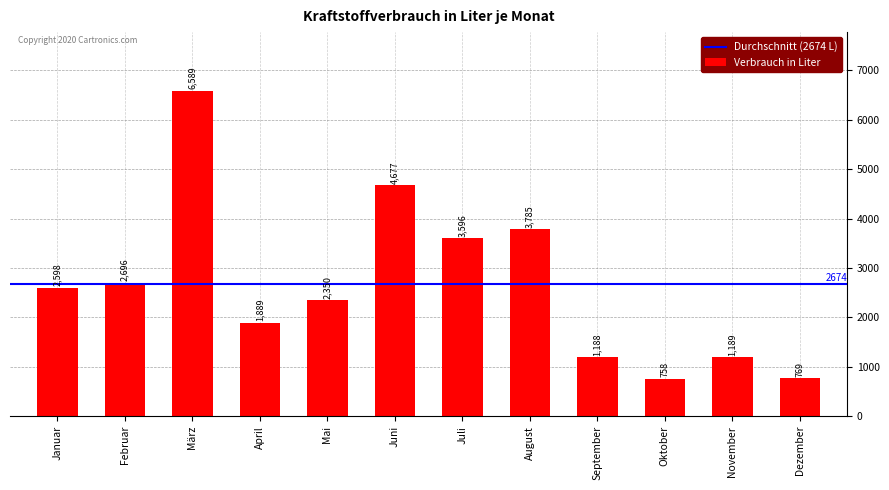

What is the sum of all values?

32084